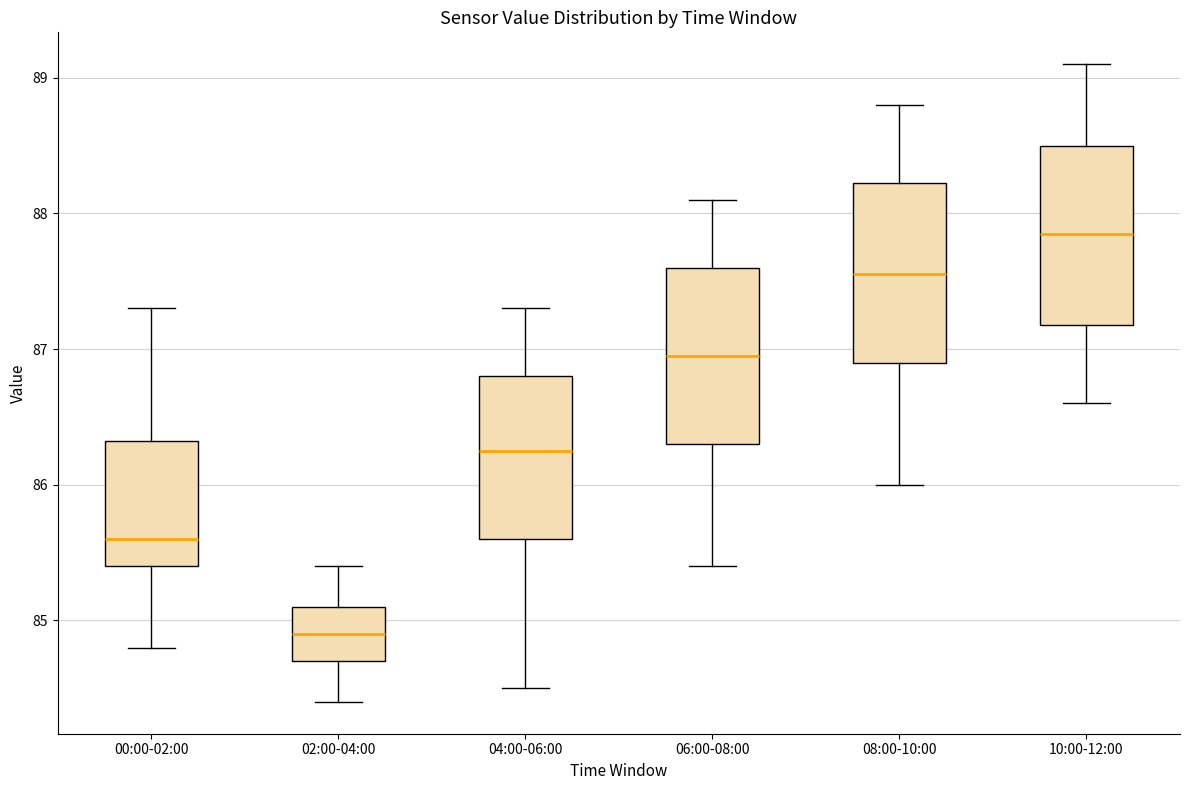

Reading left to right, read every box against the y-axis: the position of its median line, the range the box covers, and the ends of its whiskers. The values are not printed on the chart, so give them approximately, as read against the axis.

00:00-02:00: median 85.6, box 85.4 to 86.3, whiskers 84.8 to 87.3
02:00-04:00: median 84.9, box 84.7 to 85.1, whiskers 84.4 to 85.4
04:00-06:00: median 86.3, box 85.6 to 86.8, whiskers 84.5 to 87.3
06:00-08:00: median 87.0, box 86.3 to 87.6, whiskers 85.4 to 88.1
08:00-10:00: median 87.6, box 86.9 to 88.2, whiskers 86.0 to 88.8
10:00-12:00: median 87.9, box 87.2 to 88.5, whiskers 86.6 to 89.1